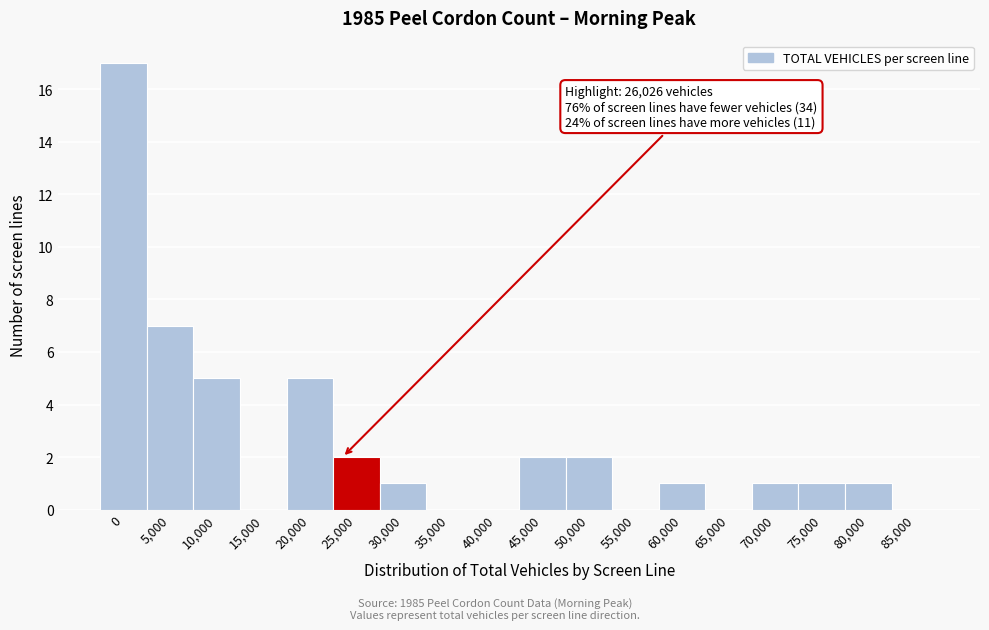

Reading left to right, transcribe all the data shown in this chart.

0=17	5,000=7	10,000=5	15,000=0	20,000=5	25,000=2	30,000=1	35,000=0	40,000=0	45,000=2	50,000=2	55,000=0	60,000=1	65,000=0	70,000=1	75,000=1	80,000=1	85,000=0